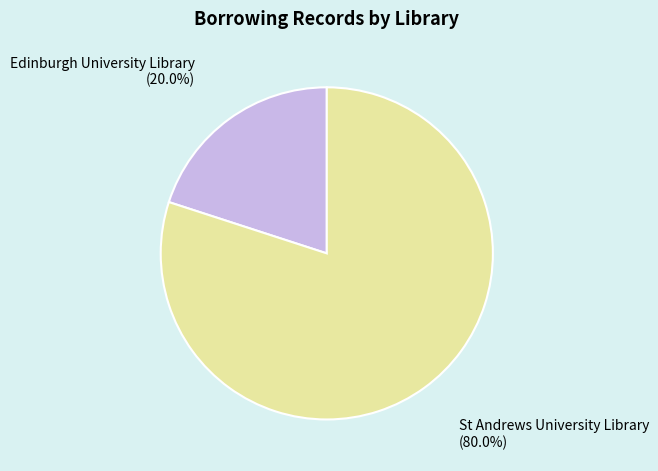

What is the majority slice?

St Andrews University Library